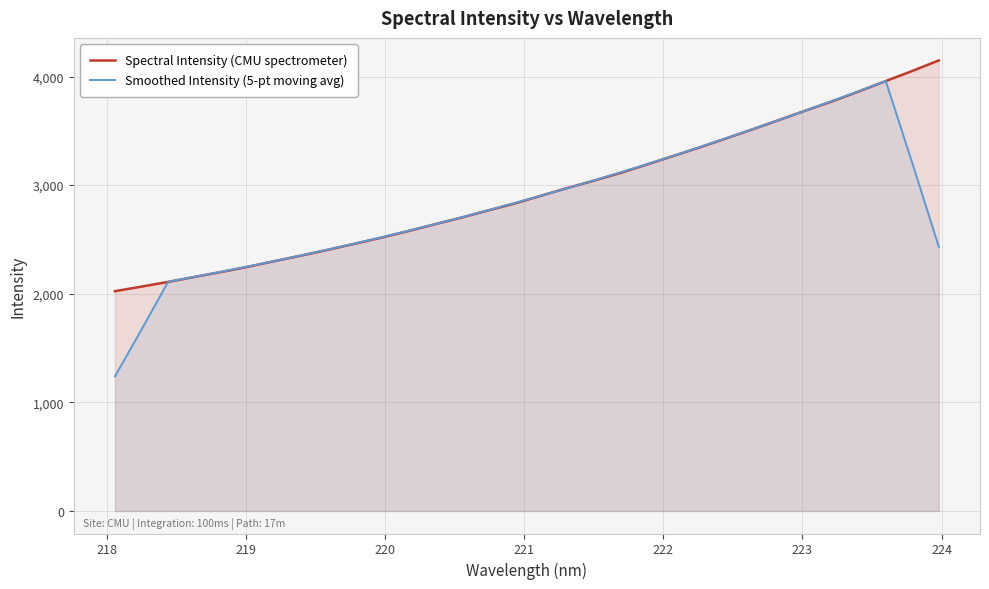

Which series has the largest range (max minus min)?

Smoothed Intensity (5-pt moving avg)